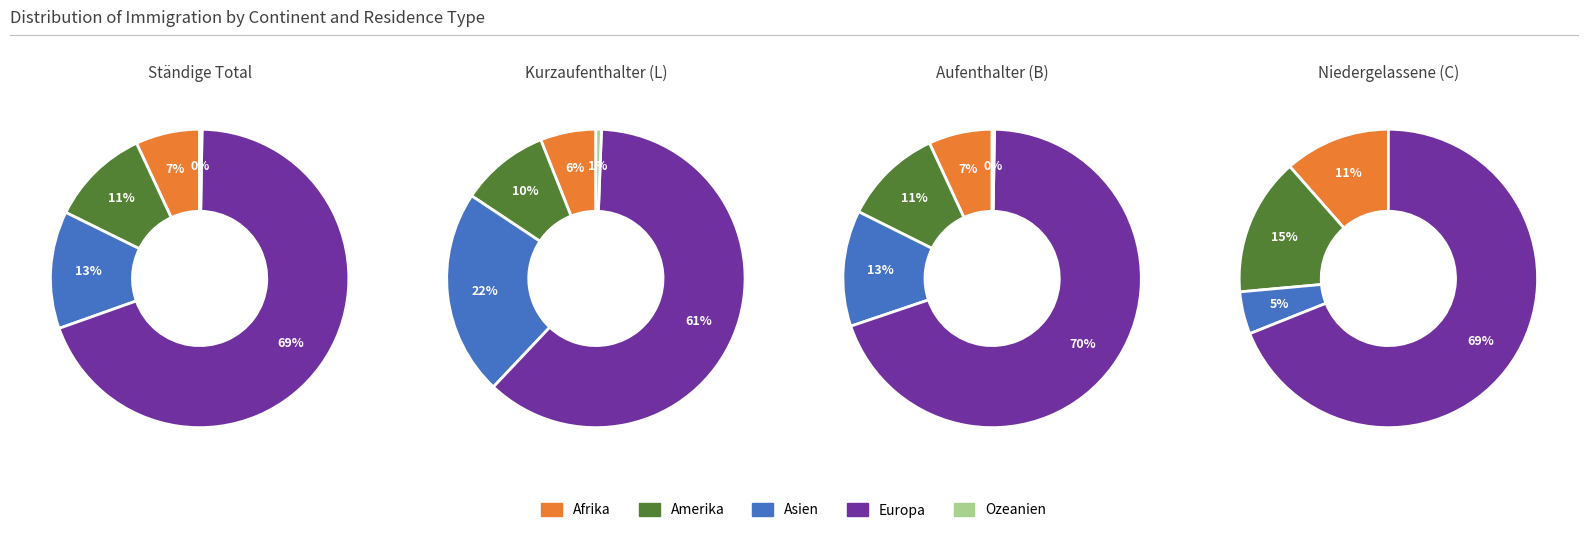

Is it true that Asien is 22% of the pie?

True